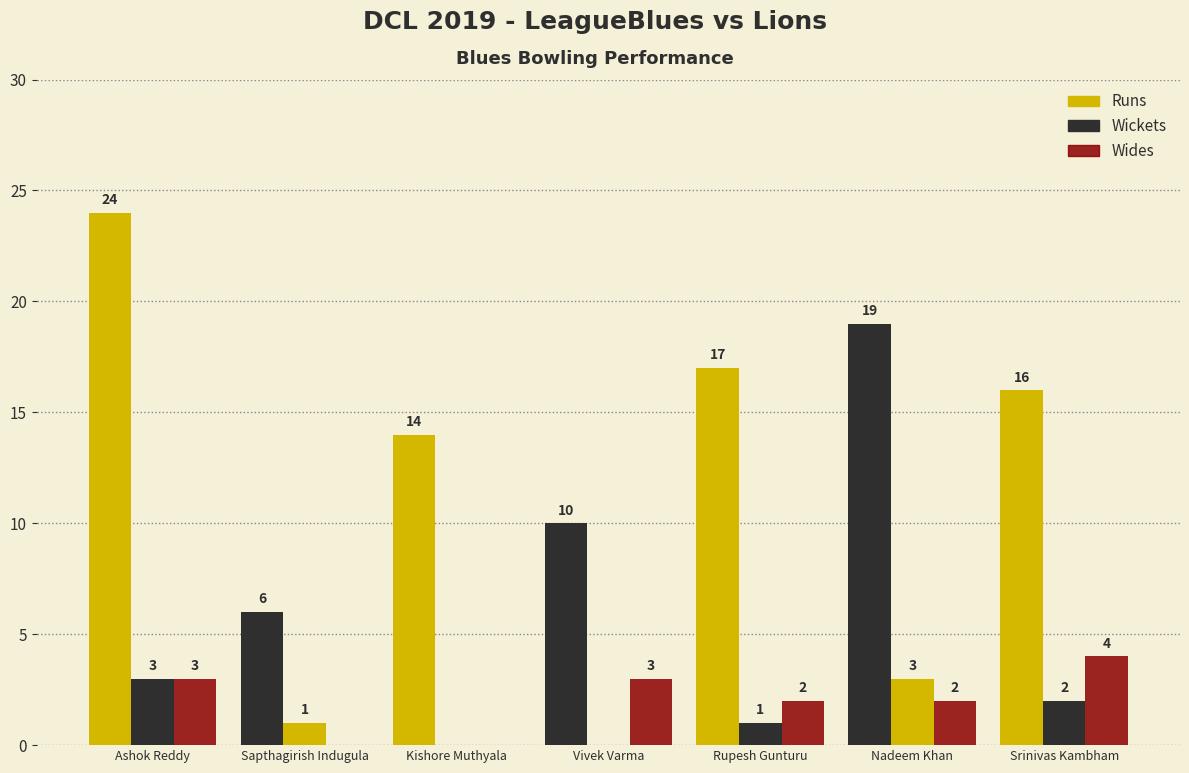

Are the bars horizontal?

No